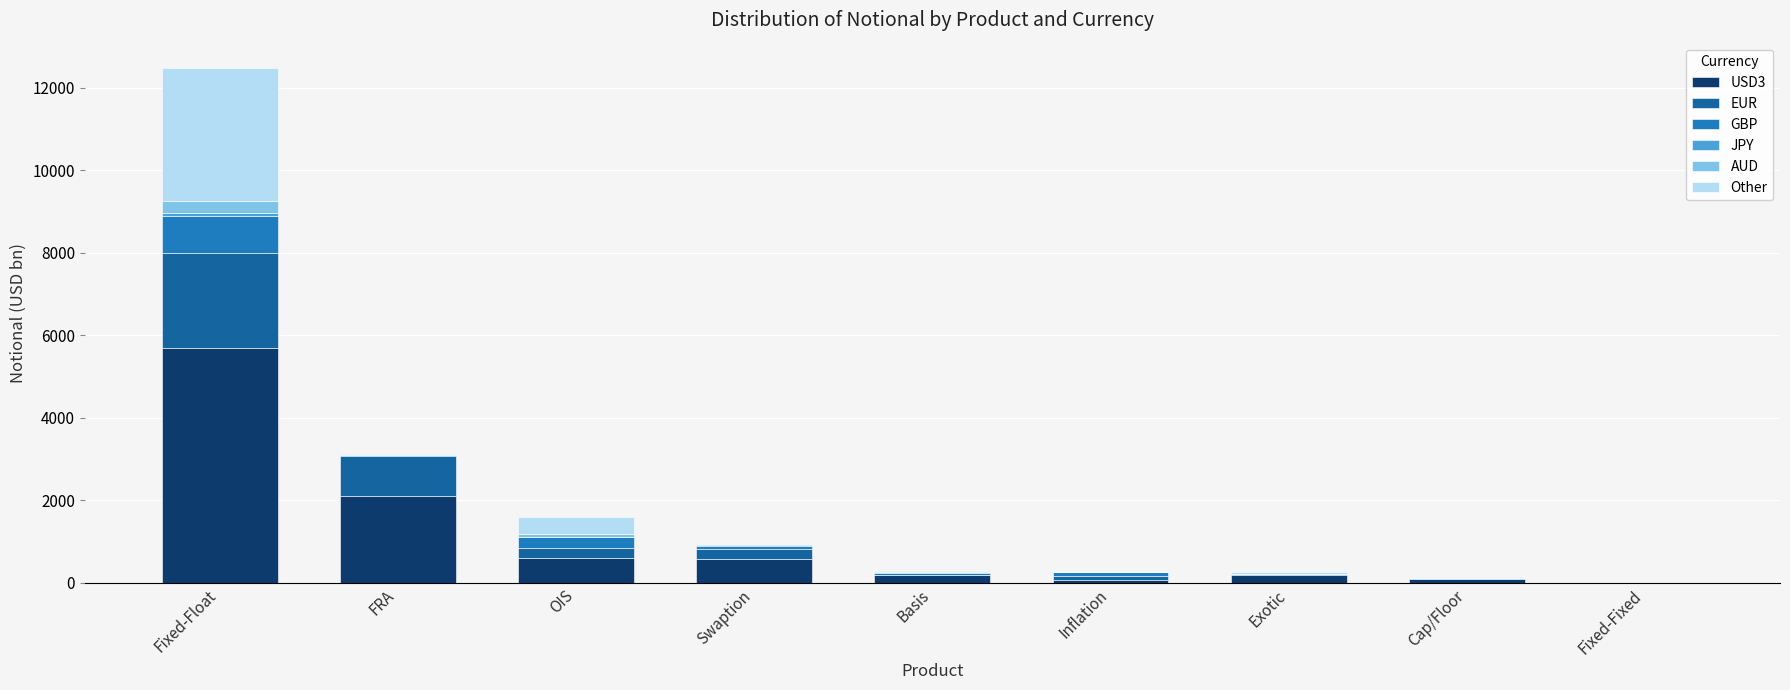

Which category has the highest value in the USD3 series?

Fixed-Float